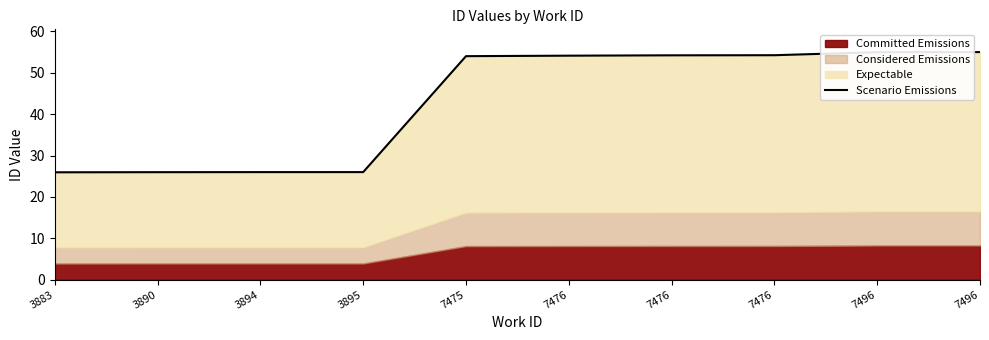

What is the value of the 10th point from the left?

55.0